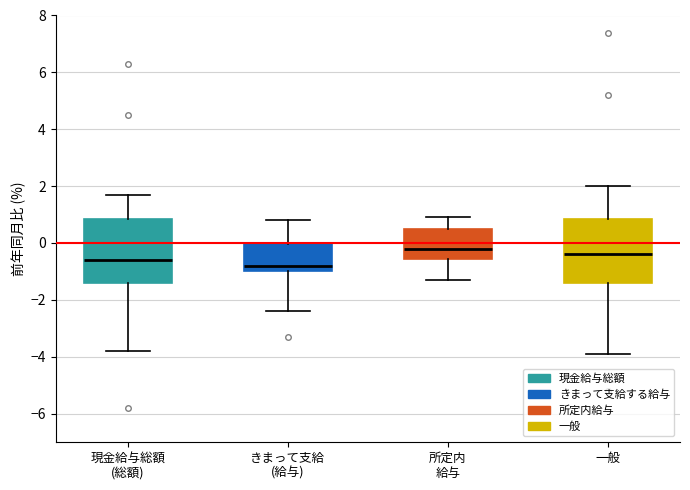

Which box's median line is the lowest?

きまって支給 (給与)